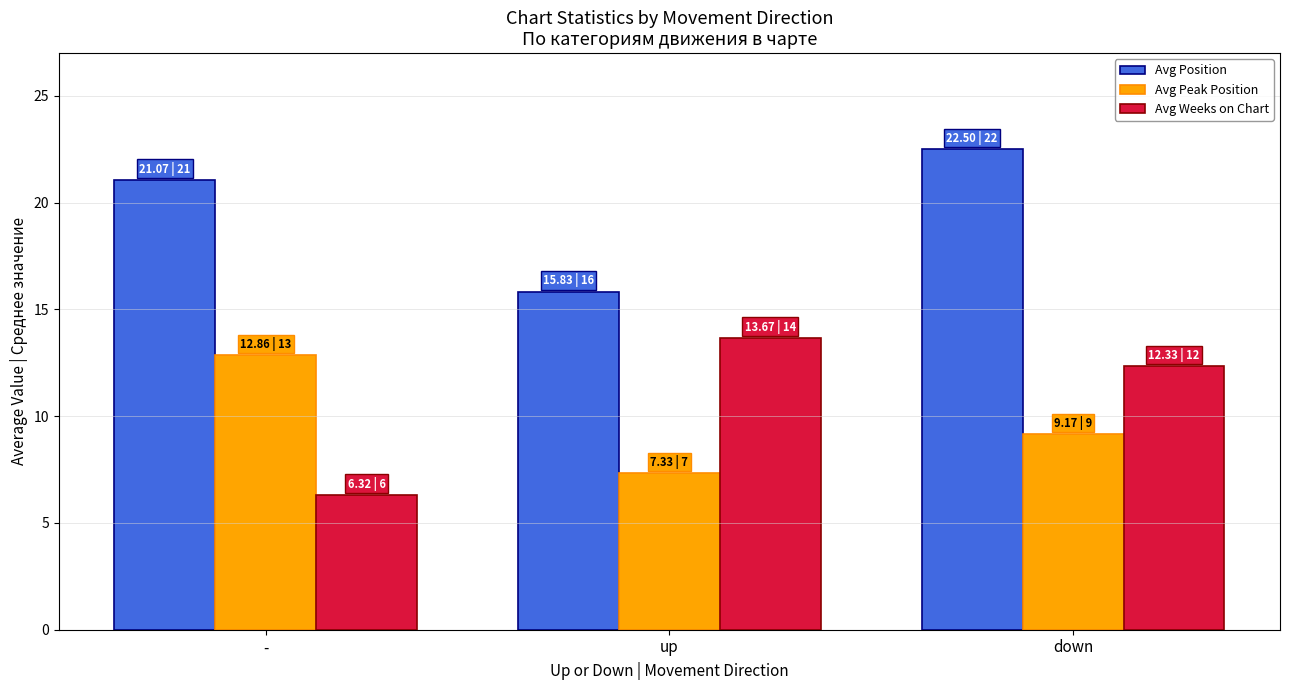

What is the difference between the maximum and minimum values in the Avg Weeks on Chart series?

7.3